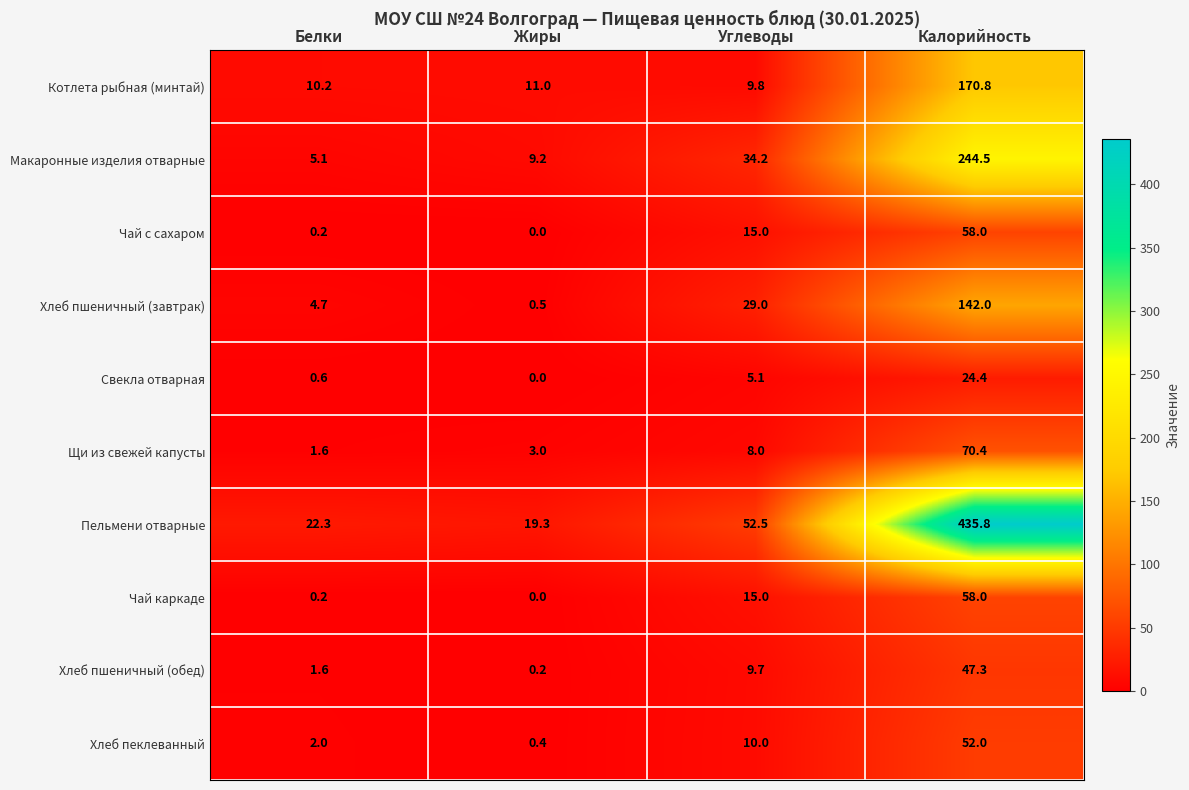

Where is Свекла отварная nearest to the value 12?

Углеводы